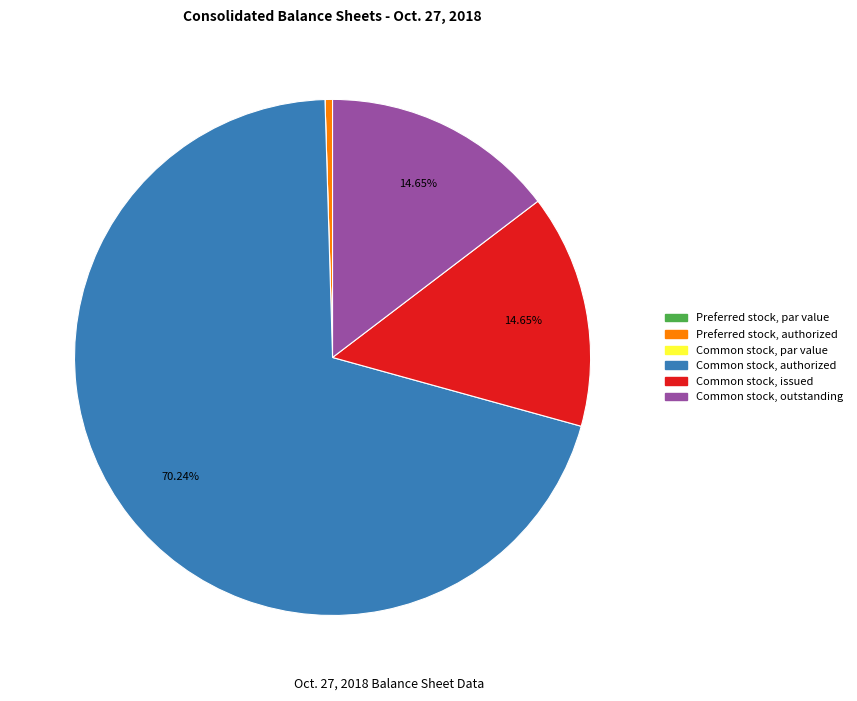

Does Common stock, authorized account for over 50% of the chart?

Yes